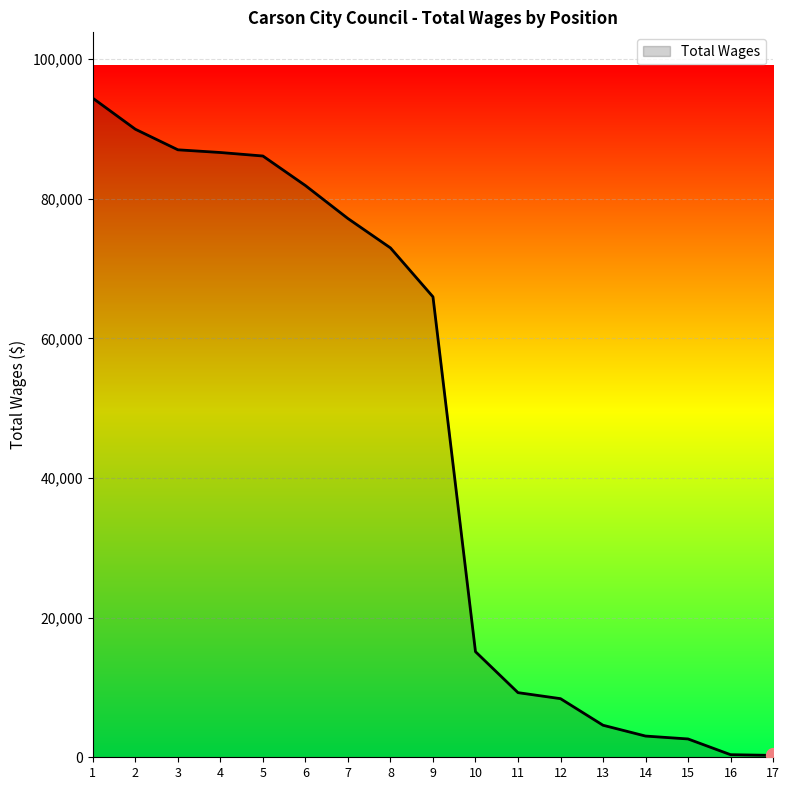

True or false: the data has more than 2 interior local peaks.

False